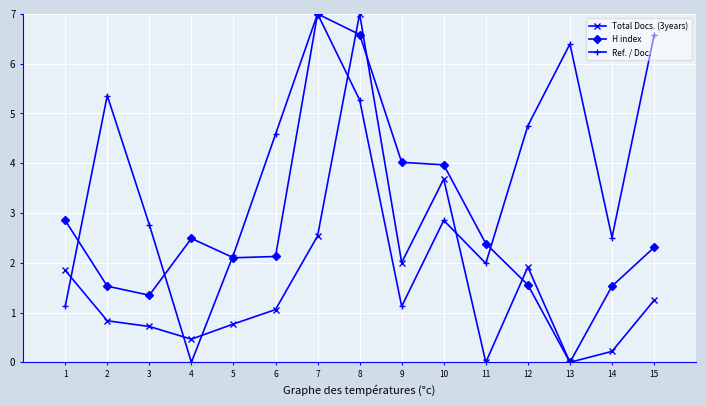

How many times do Total Docs. (3years) and Ref. / Doc. cross each other?

5